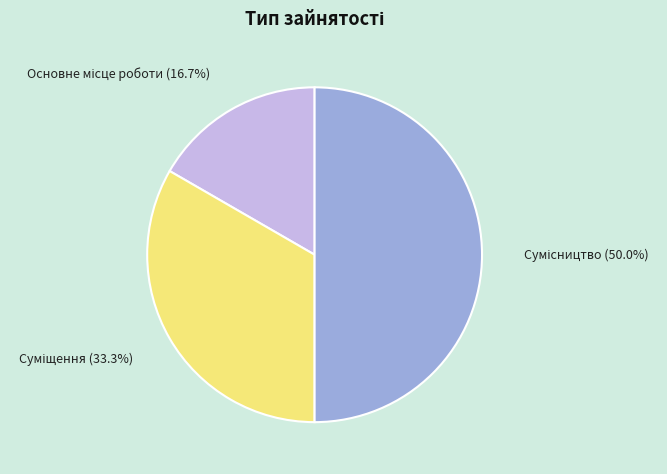

To the nearest percent, what is the difference between the largest and smallest slice percentages?

33%